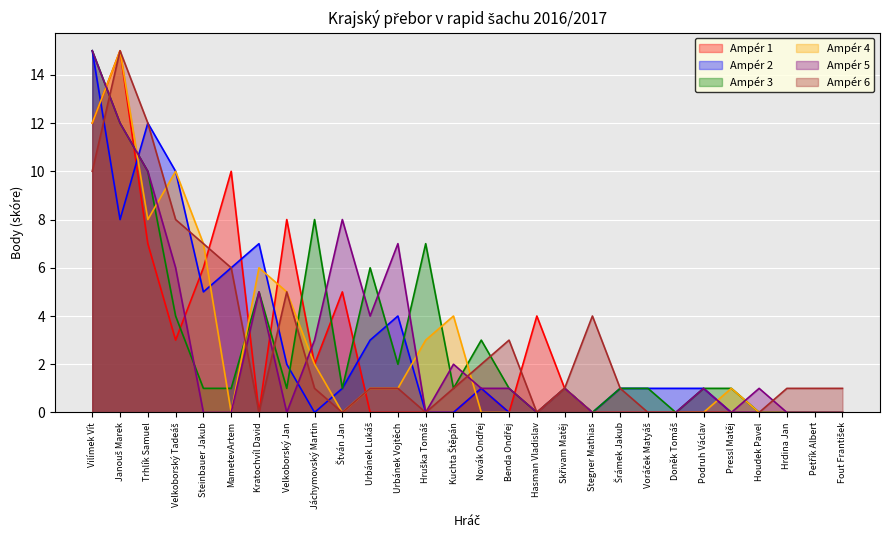

Where do Ampér 6 and Ampér 2 first cross each other?

Vilímek Vít and Janouš Marek